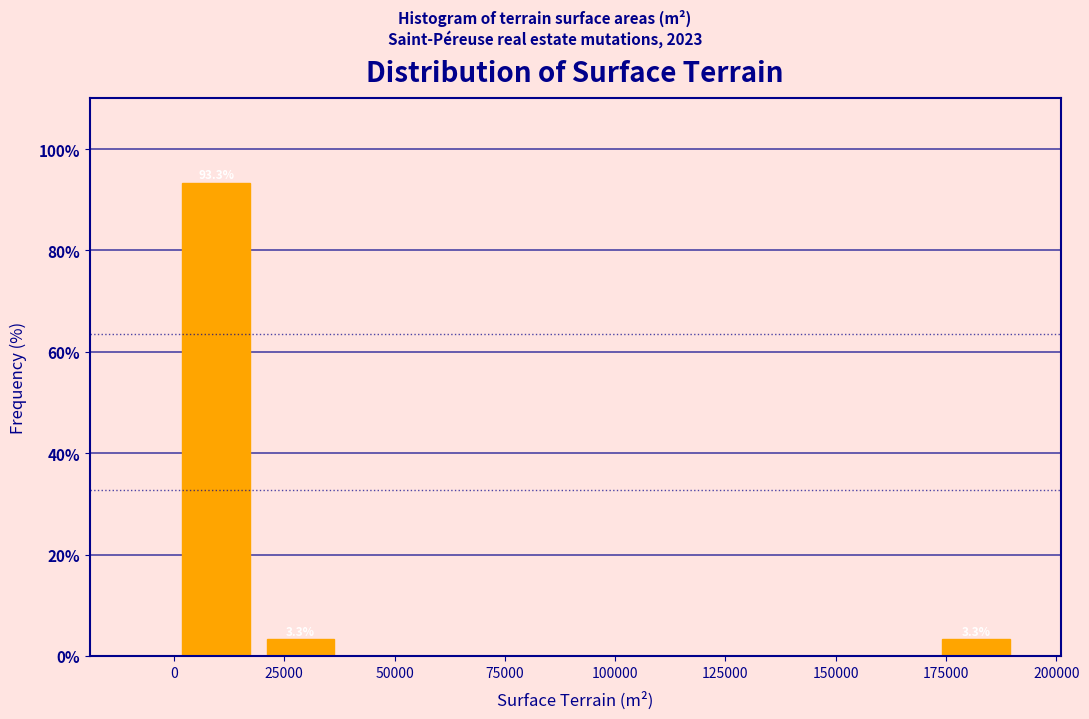

Read against the x-axis, roughly where is the centre of the tallest bar?

10000